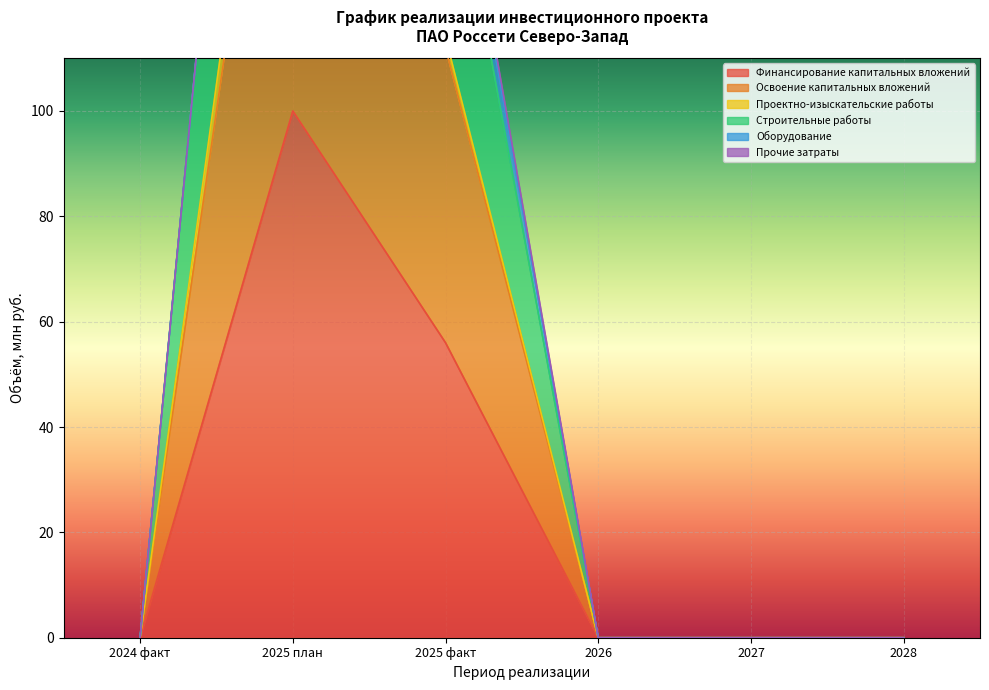

Is it true that Финансирование капитальных вложений equals 61 at 2028?

False